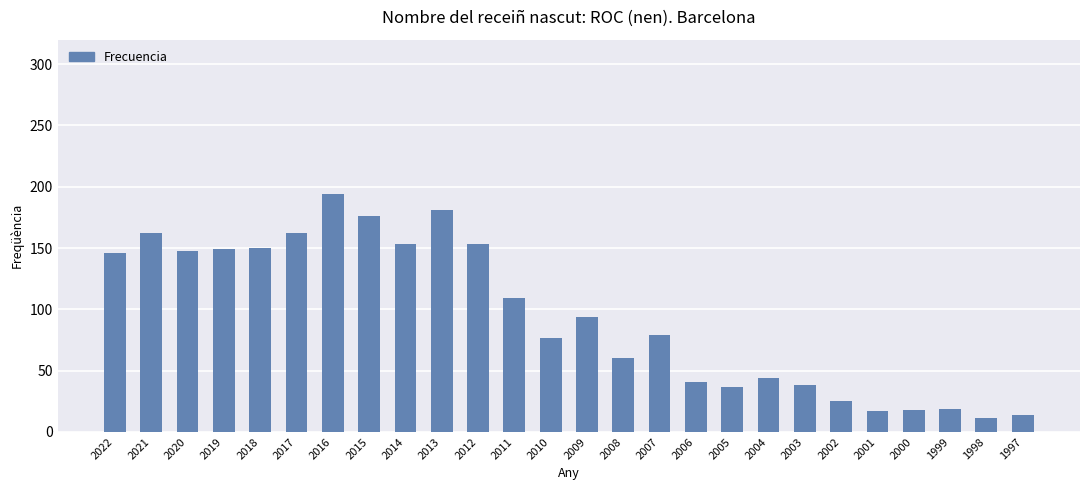

What is the difference between the second highest and second lowest values?

167